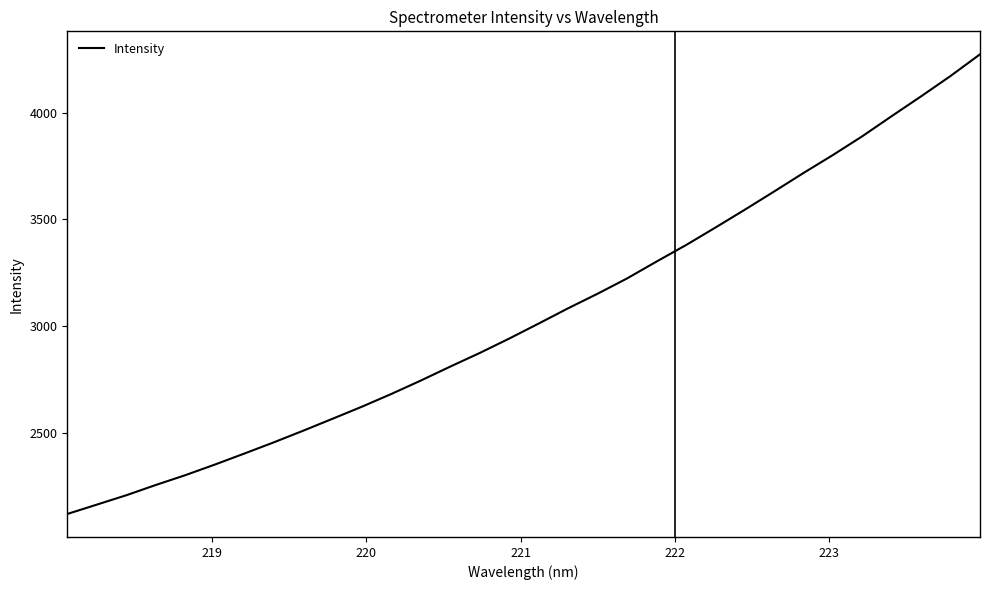

What is the difference between the maximum and minimum values?

2156.0